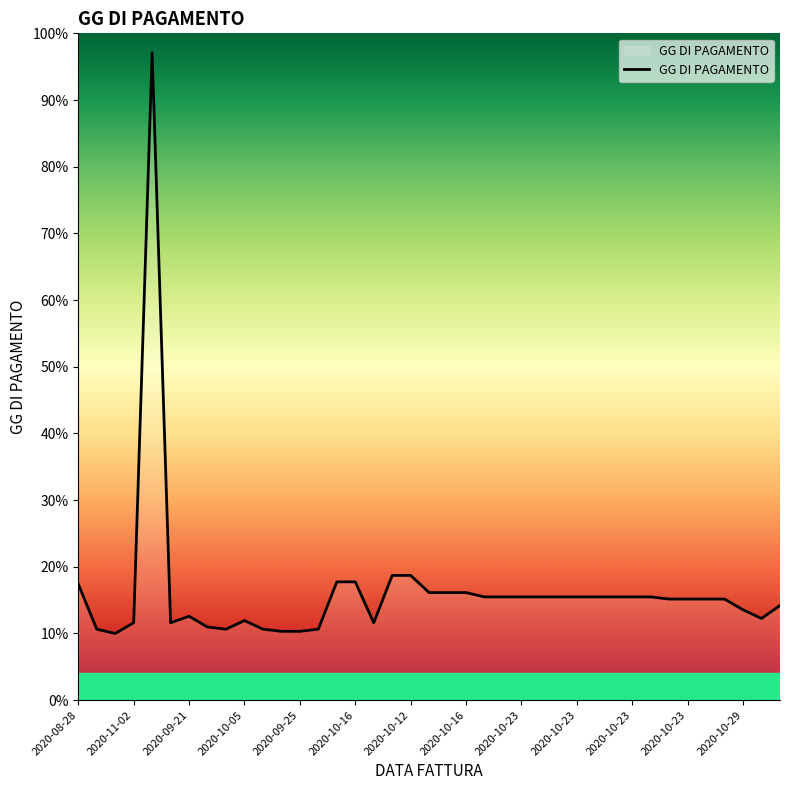

What is the maximum value shown in the chart?

97.1